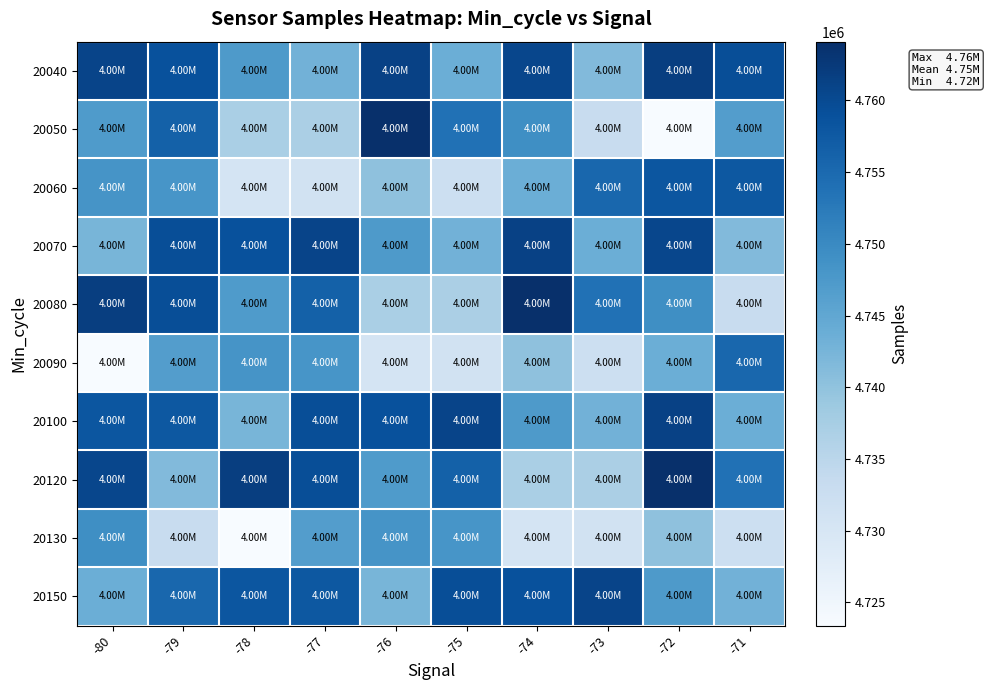

What is the minimum value shown in the chart?

4723382